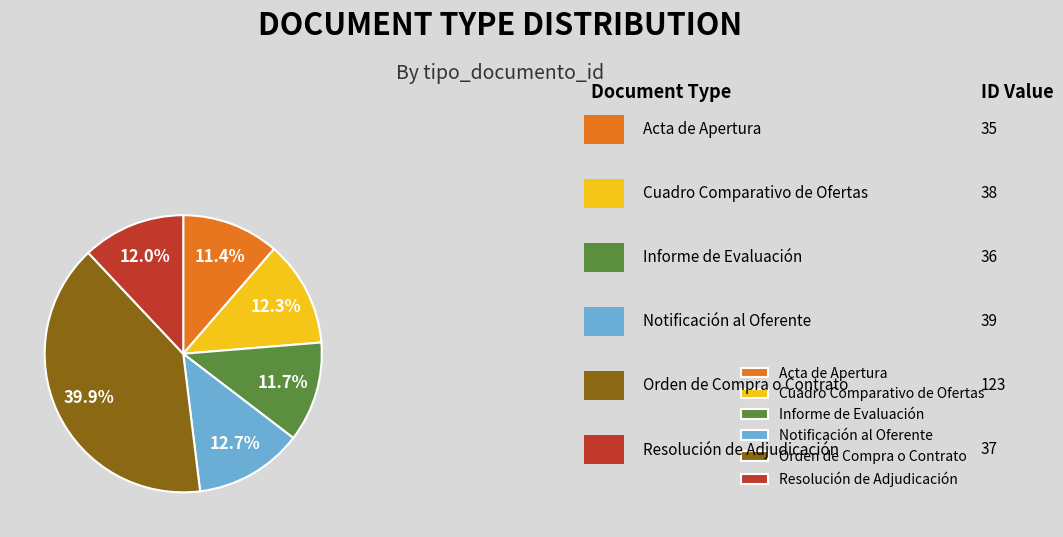

How many segments does this pie chart have?

6